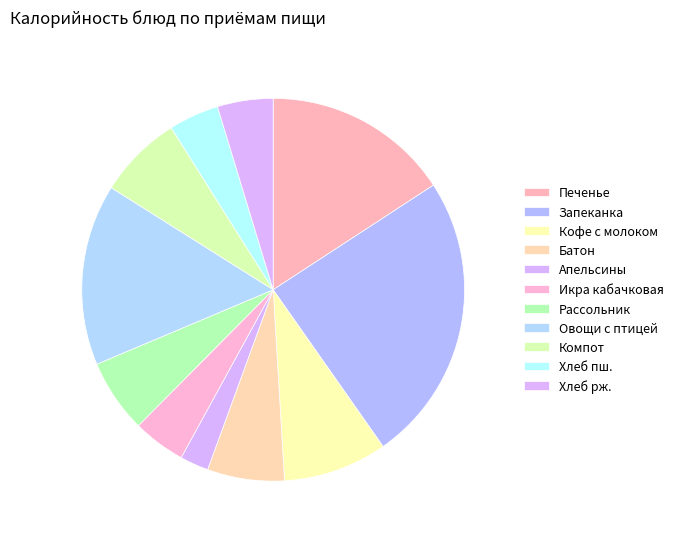

To the nearest percent, what portion does Апельсины represent?

2%